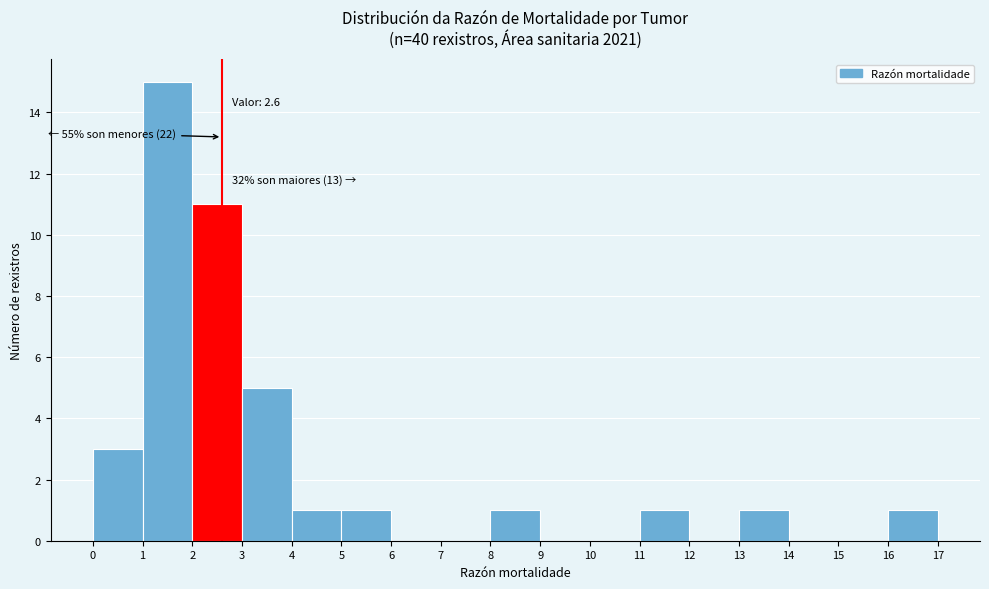

Which range on the x-axis has the tallest bar?

1 to 2